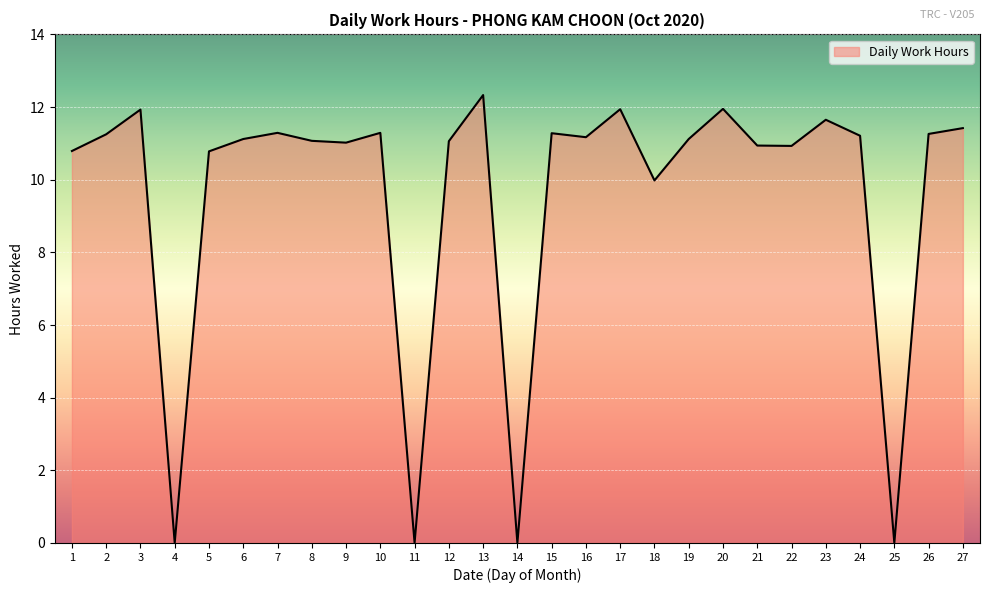

What is the difference between the values at 7 and 22?

0.4